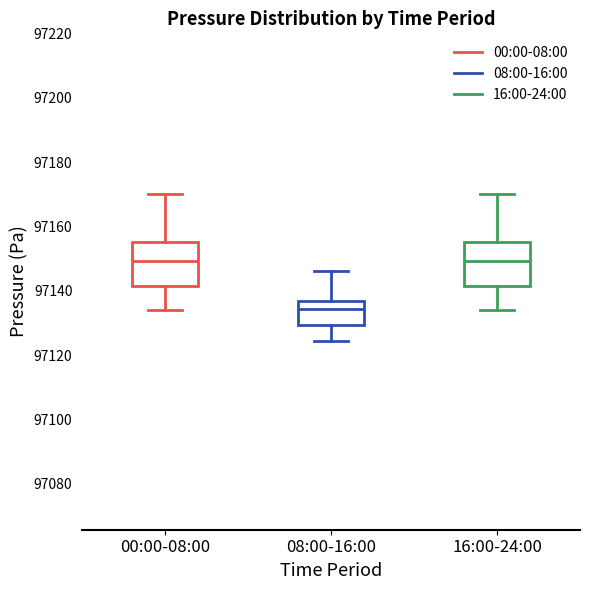

Where does the upper whisker of the box for 08:00-16:00 end on the y-axis? The values are not printed on the chart, so give them approximately, as read against the axis.

97146